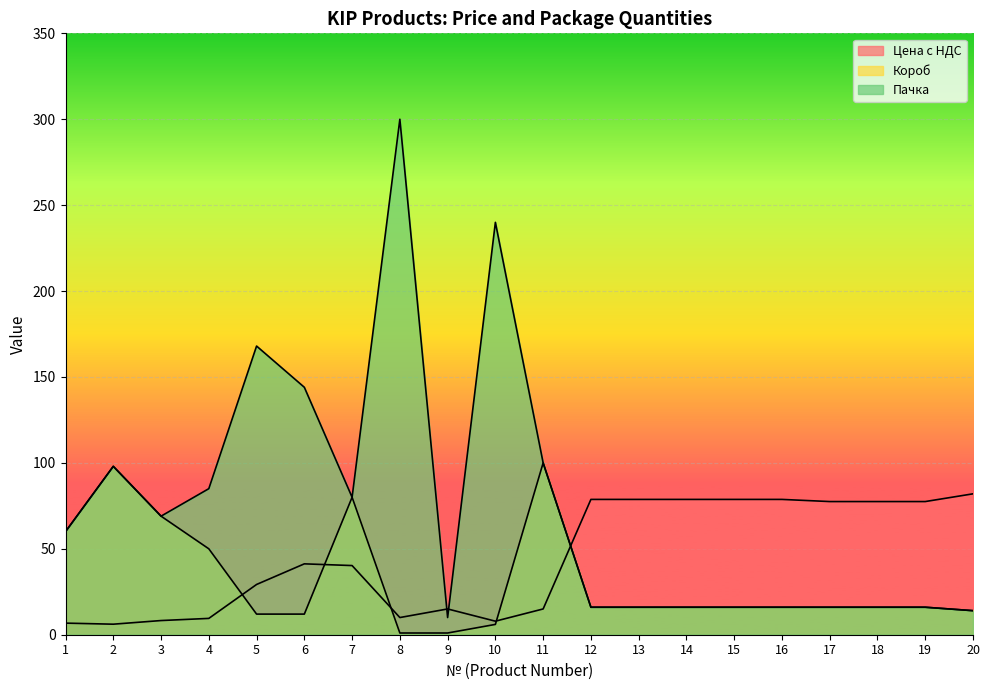

Does the chart display data point markers on the line(s)?

No